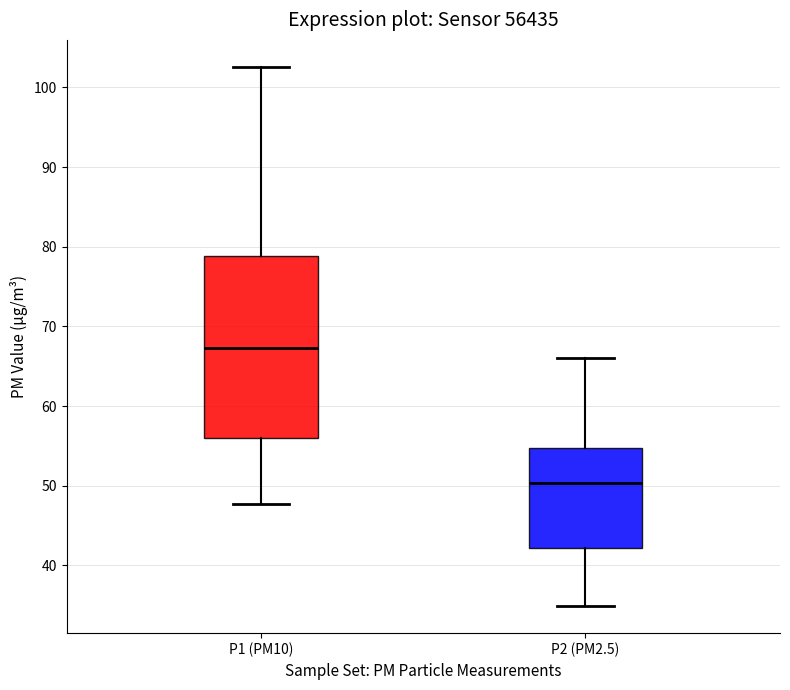

Where is the lower edge of the box for P1 (PM10) on the y-axis? The values are not printed on the chart, so give them approximately, as read against the axis.

56